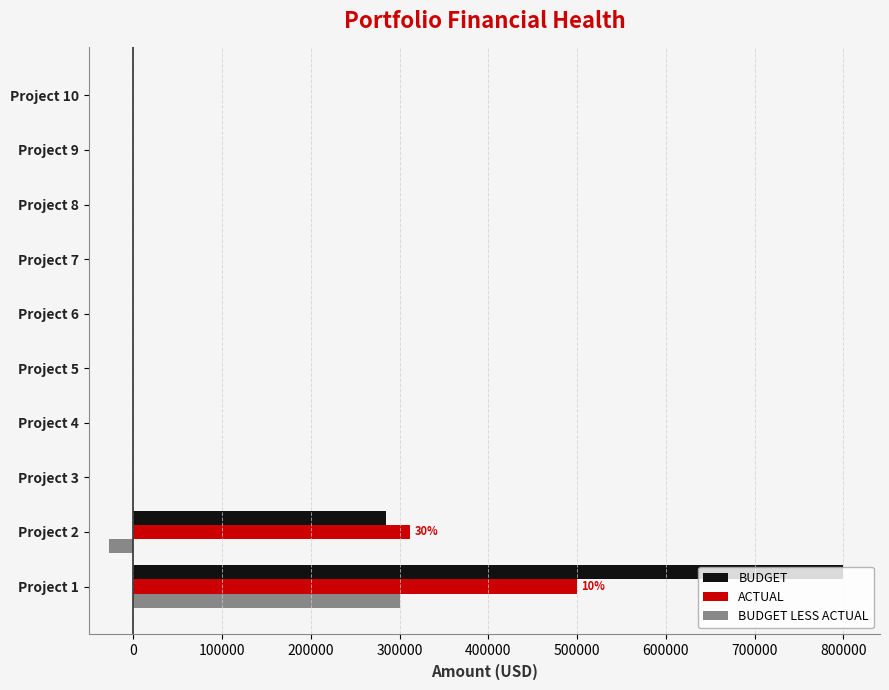

Which series has the largest range (max minus min)?

BUDGET